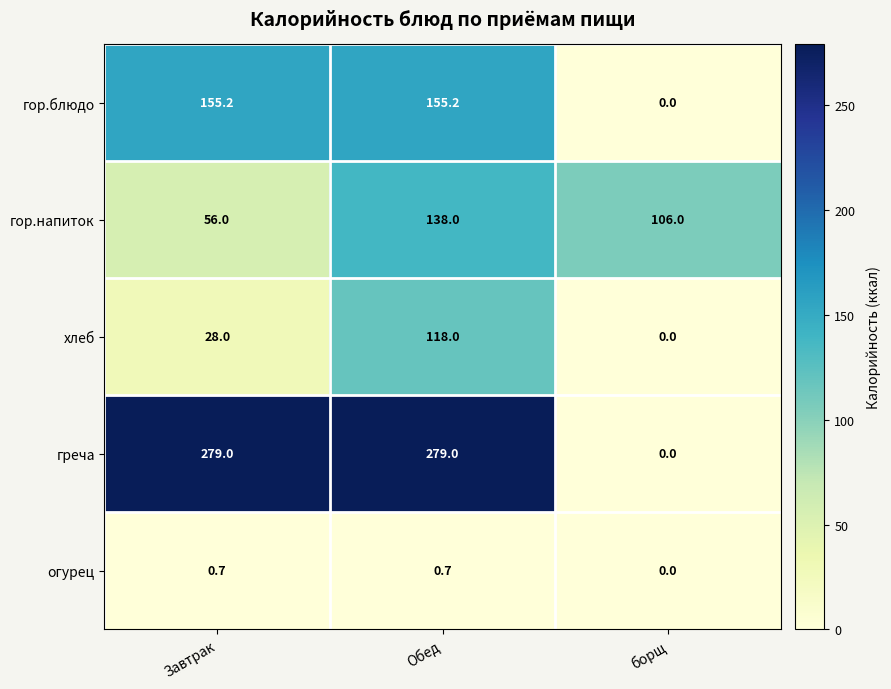

True or false: греча has a value of 0.0 at борщ.

True